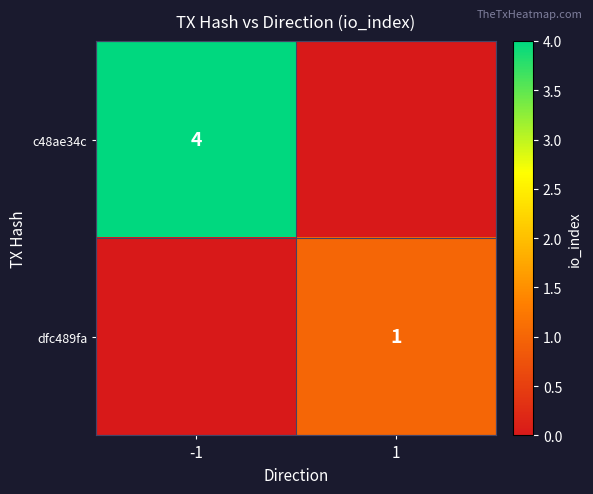

True or false: dfc489fa has a value of 1 at 1.

True